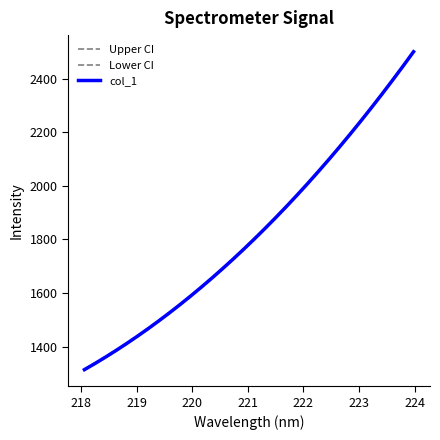

How many lines are shown in the chart?

3